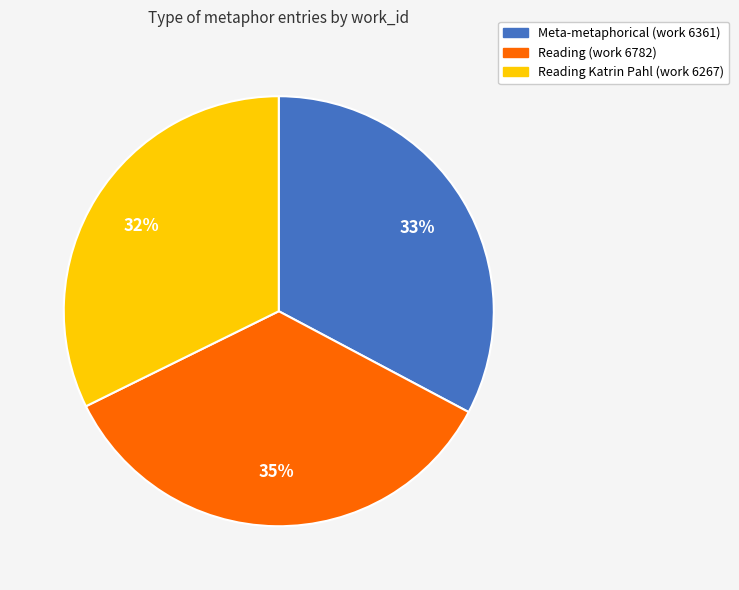

Is it true that Meta-metaphorical (work 6361) is 41% of the pie?

False